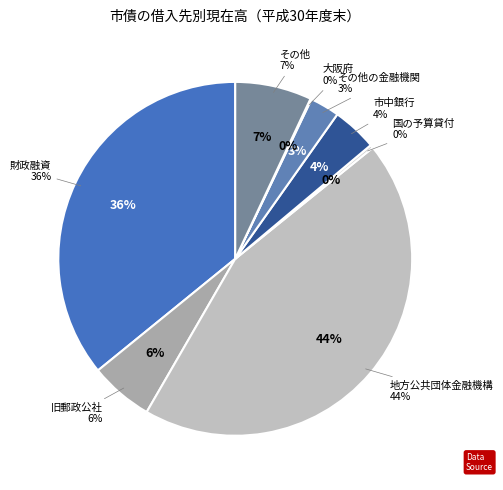

Does 旧郵政公社 represent more than half of the total?

No